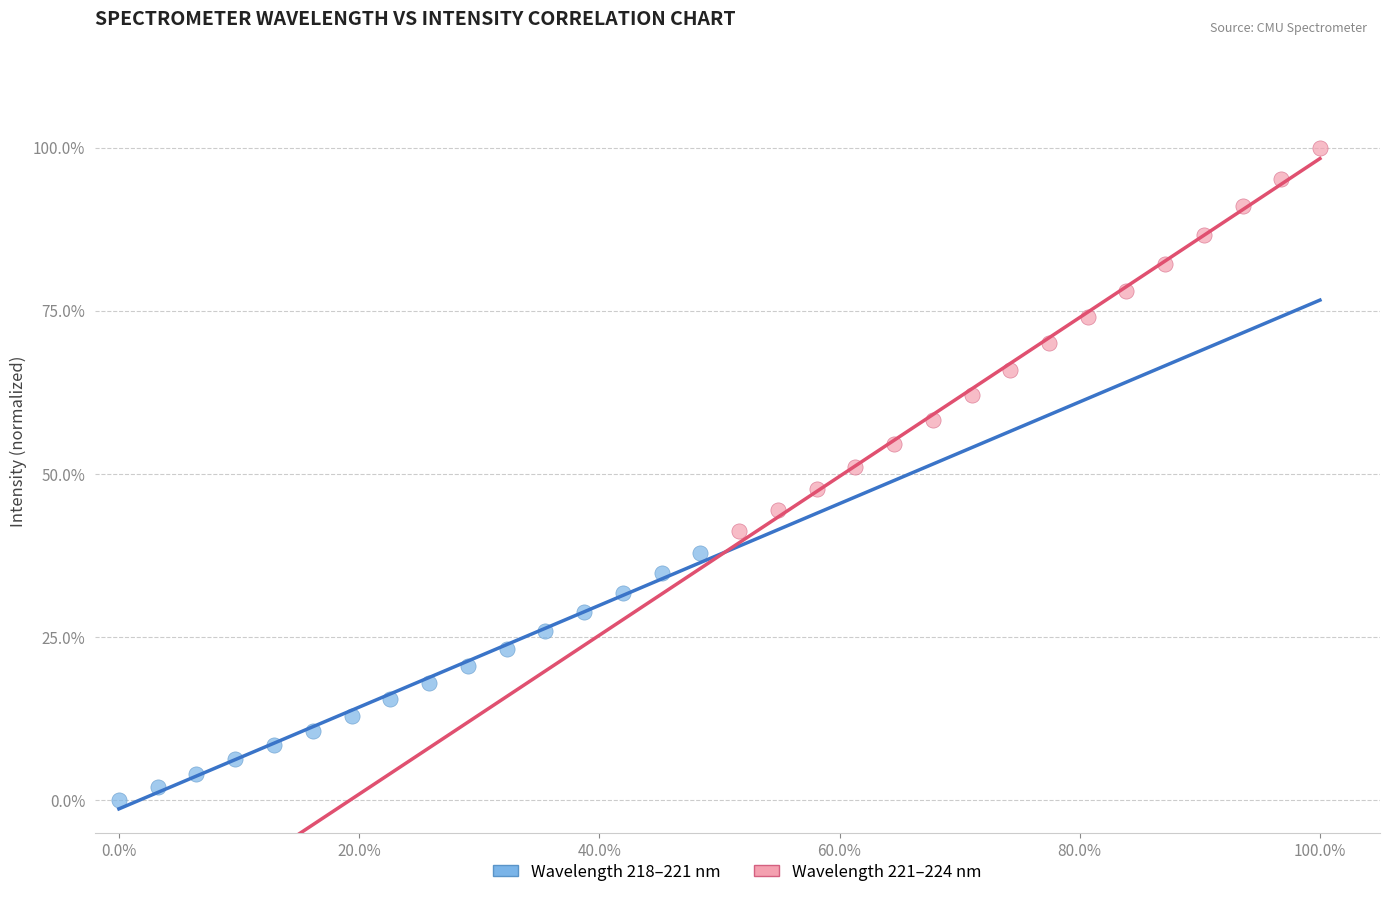

Which series reaches the minimum Y coordinate?

Wavelength 218–221 nm